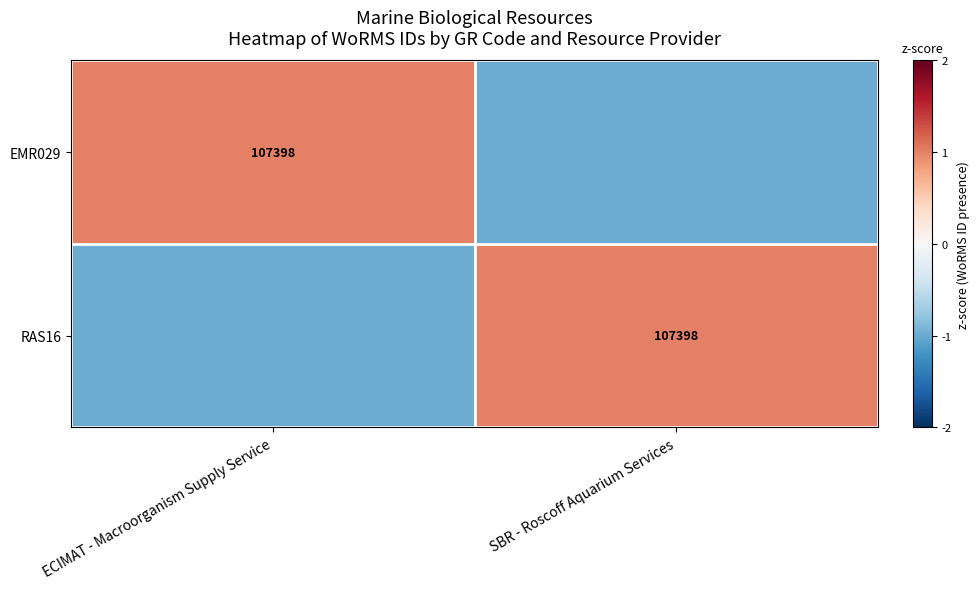

The value of RAS16 at SBR - Roscoff Aquarium Services is 160558. True or false?

False